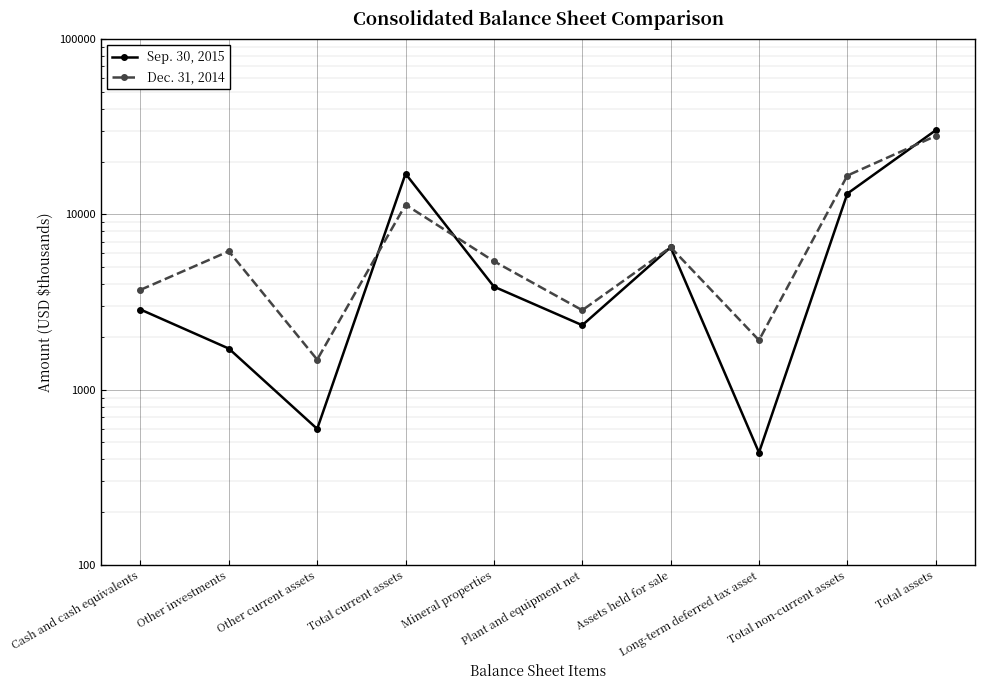

At how many categories does at least one series exceed 29805?

1